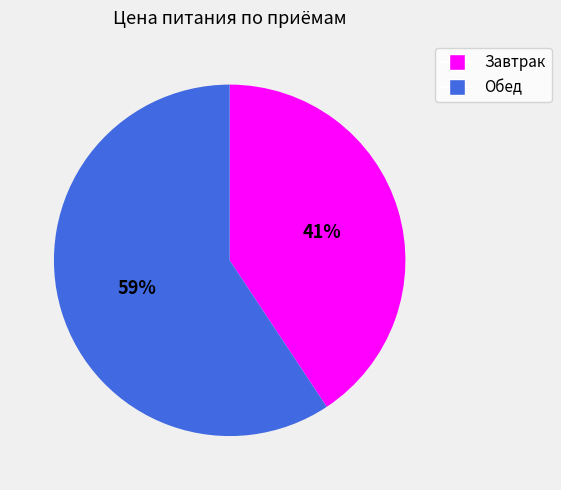

Is the sum of Обед and Завтрак greater than half?

Yes